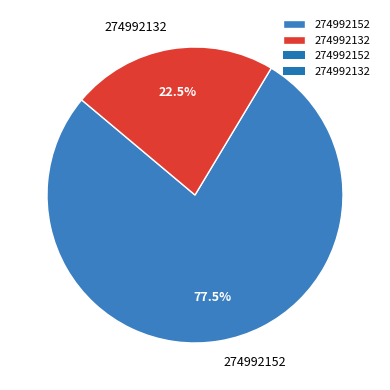

Is there any slice that represents more than half of the pie?

Yes